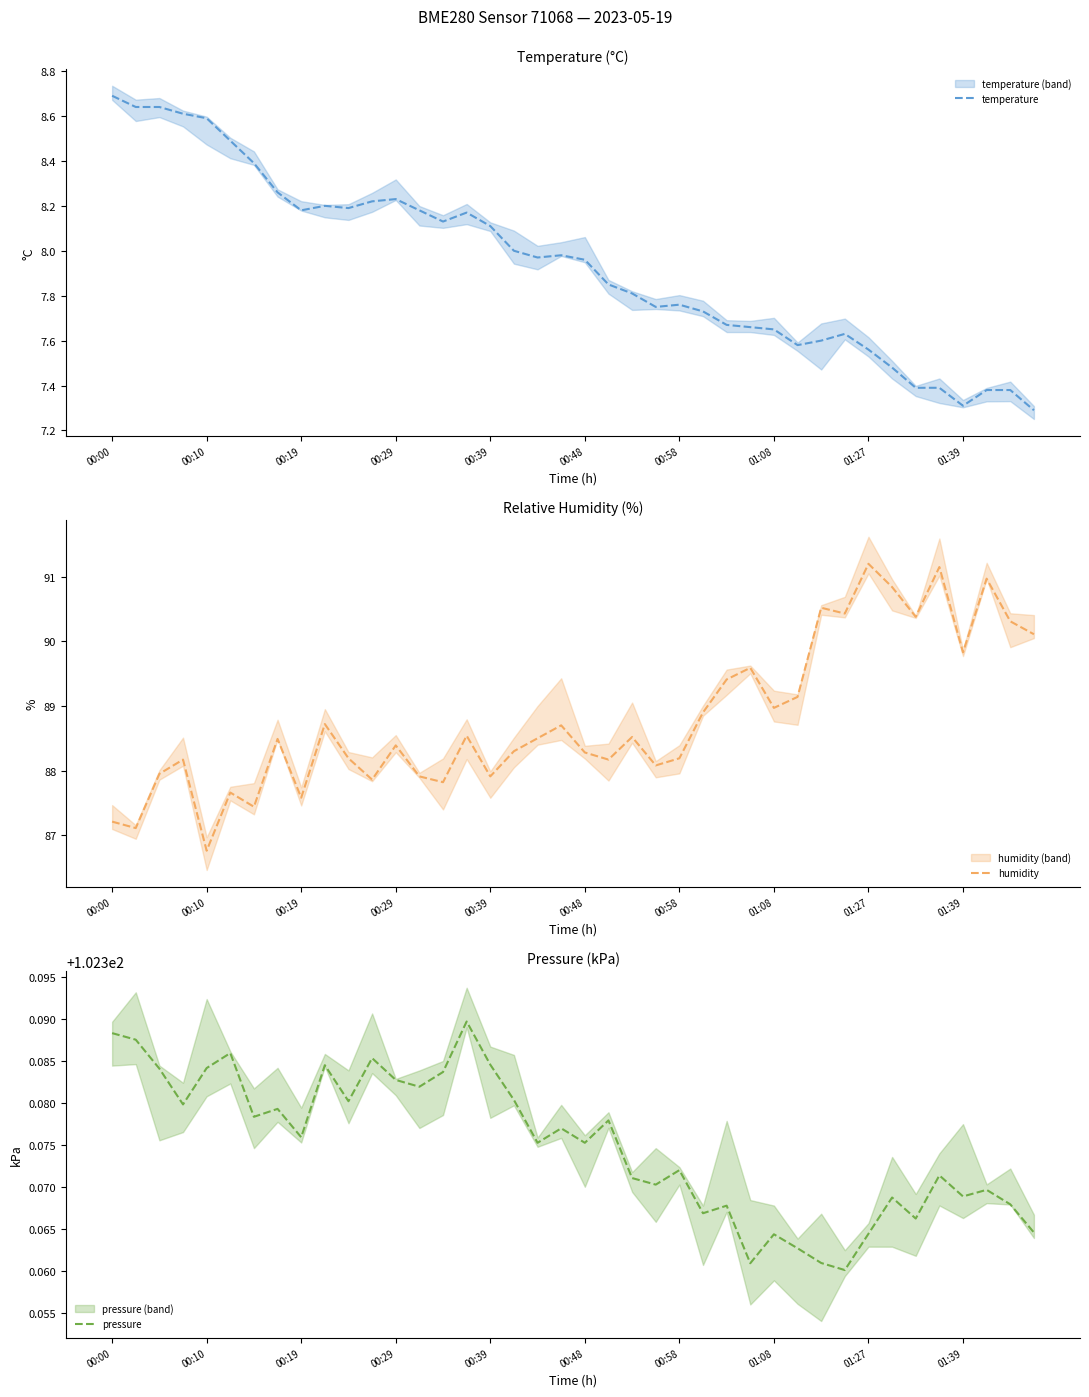

True or false: pressure and humidity intersect in this chart.

False